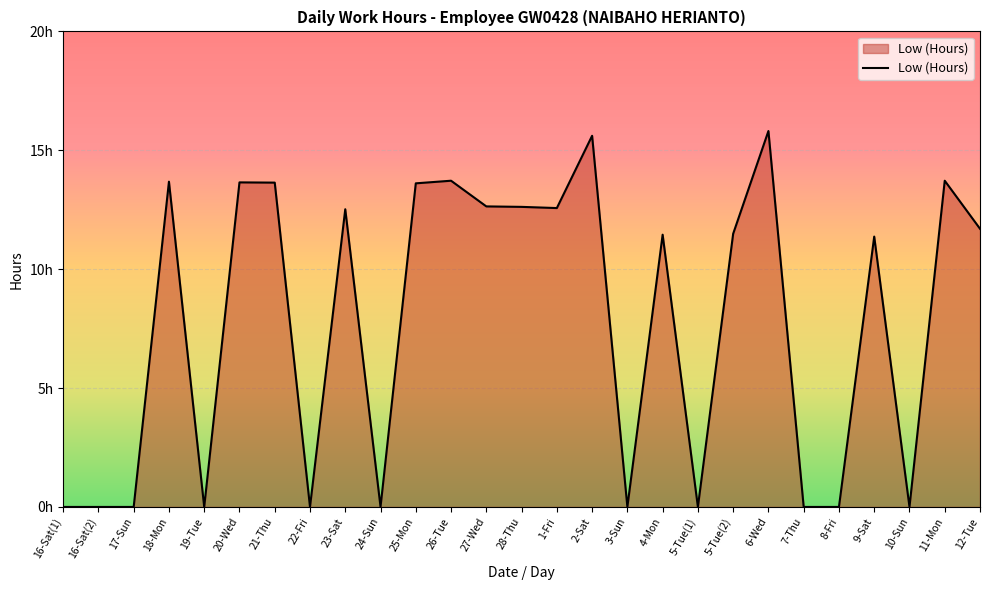

Does the chart display data point markers on the line(s)?

No